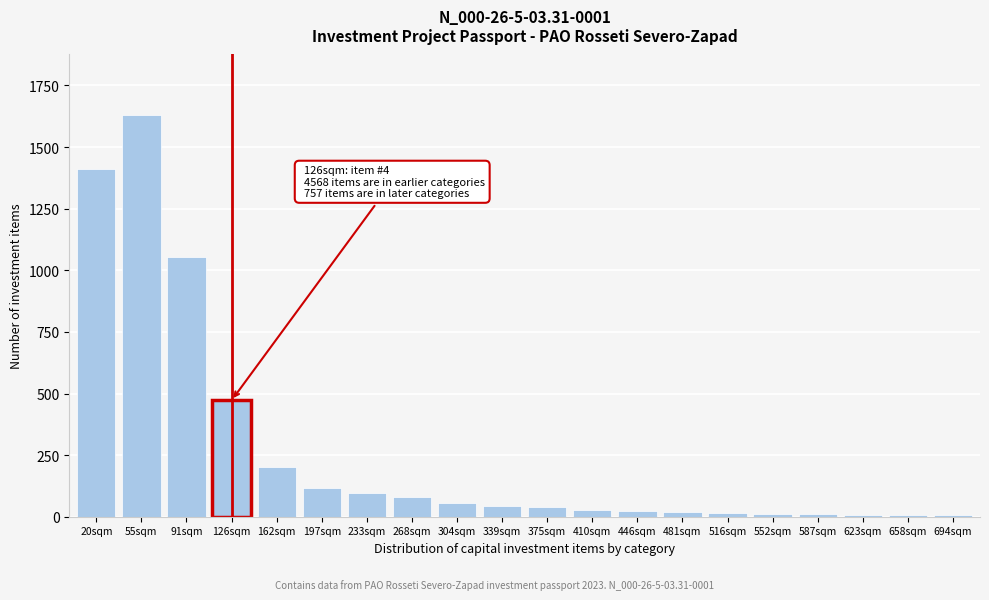

Between 162sqm and 233sqm, which is larger?

162sqm